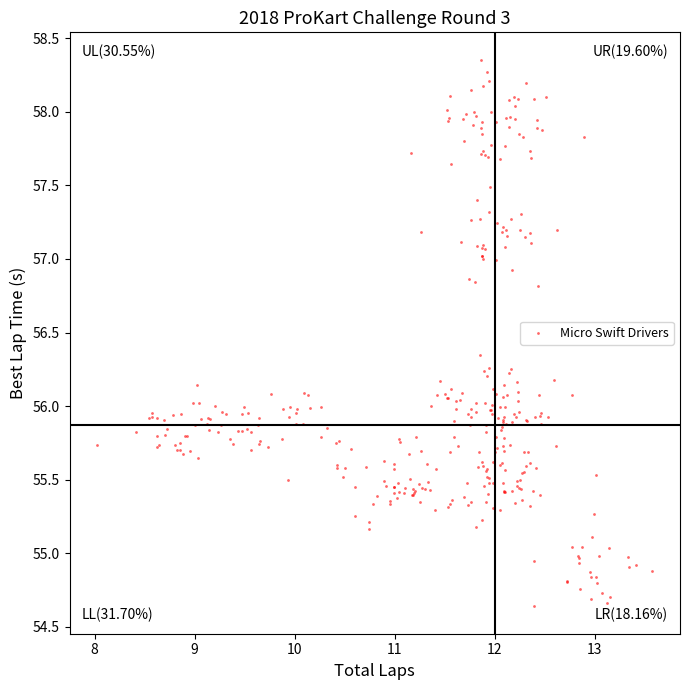

What is the range of Y values (max minus min)?

3.7